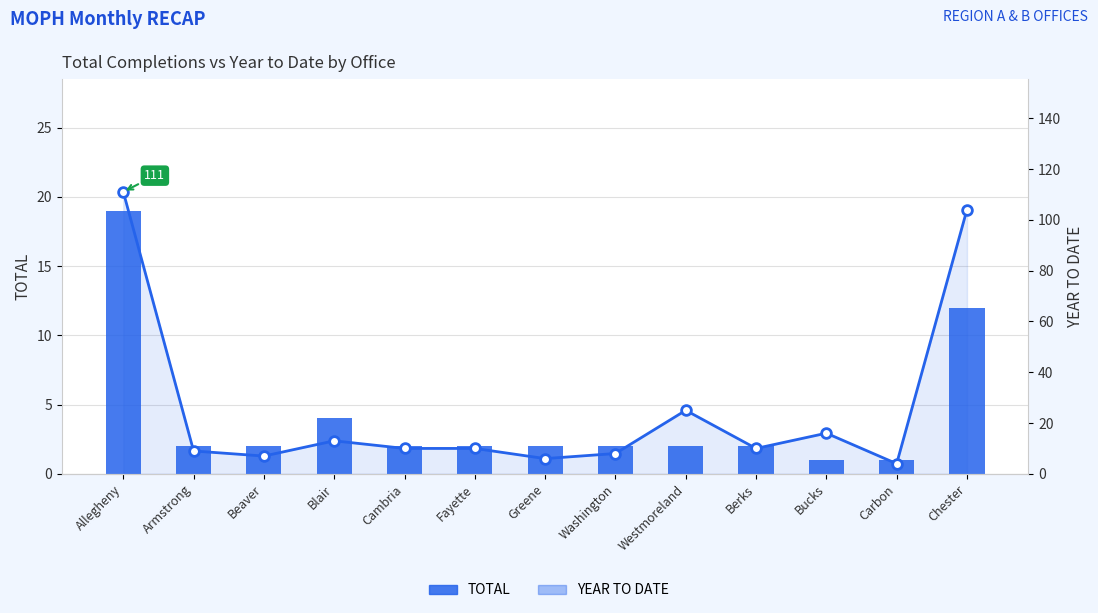

The value of YEAR TO DATE at Fayette is 5. True or false?

False